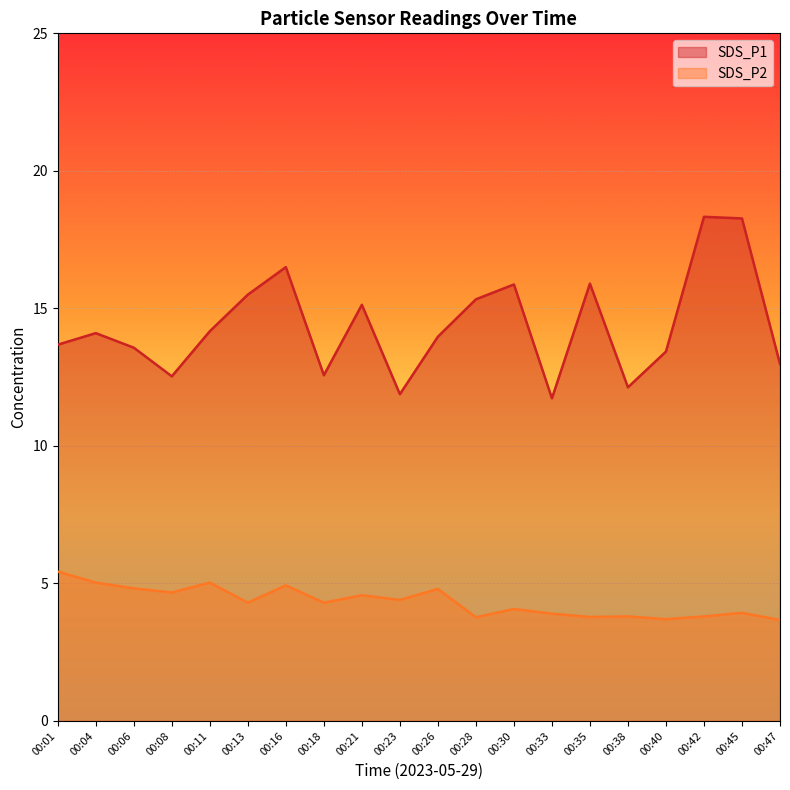

Is it true that SDS_P1 equals 15.9 at 00:35?

True